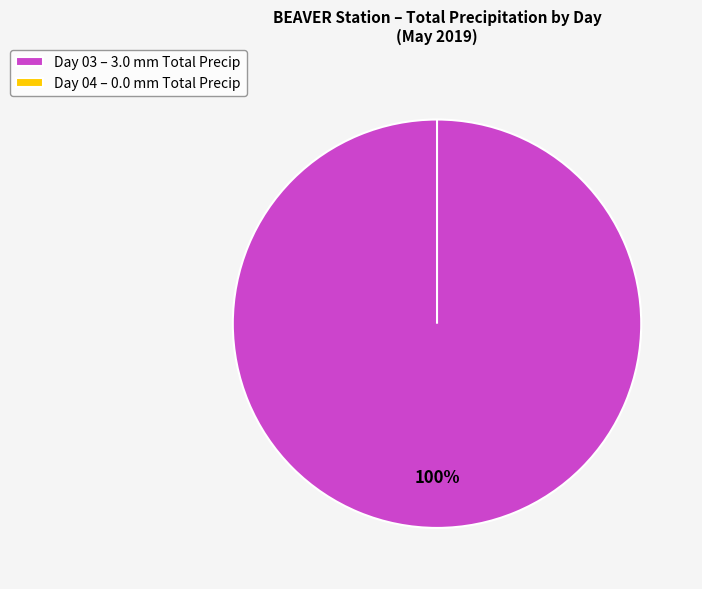

Do 03 and 04 together represent more than half of the pie?

Yes